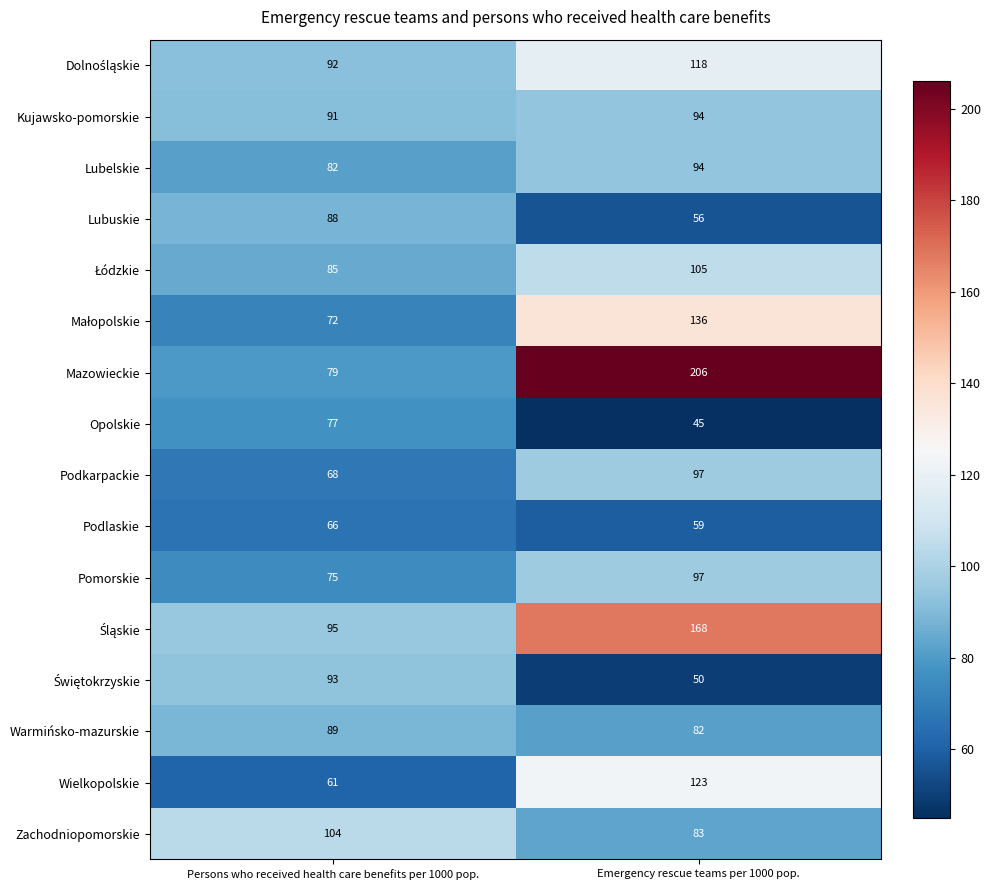

What is the difference between the highest and lowest values at Persons who received health care benefits per 1000 pop.?

43